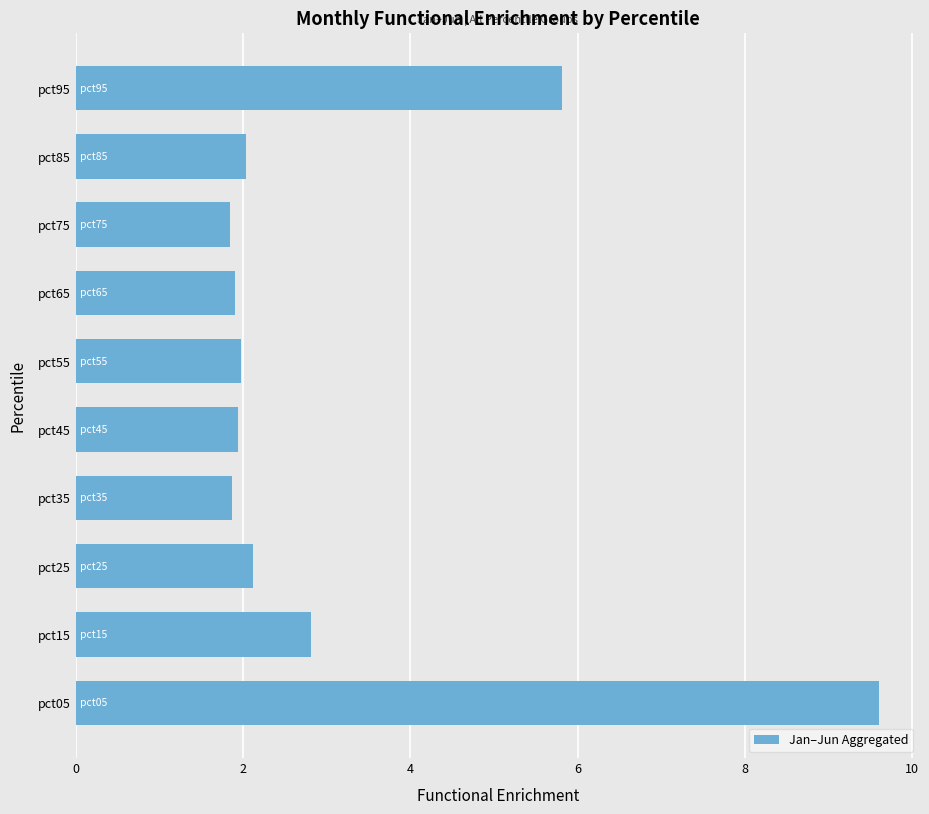

The value at pct15 is 0.9. True or false?

False